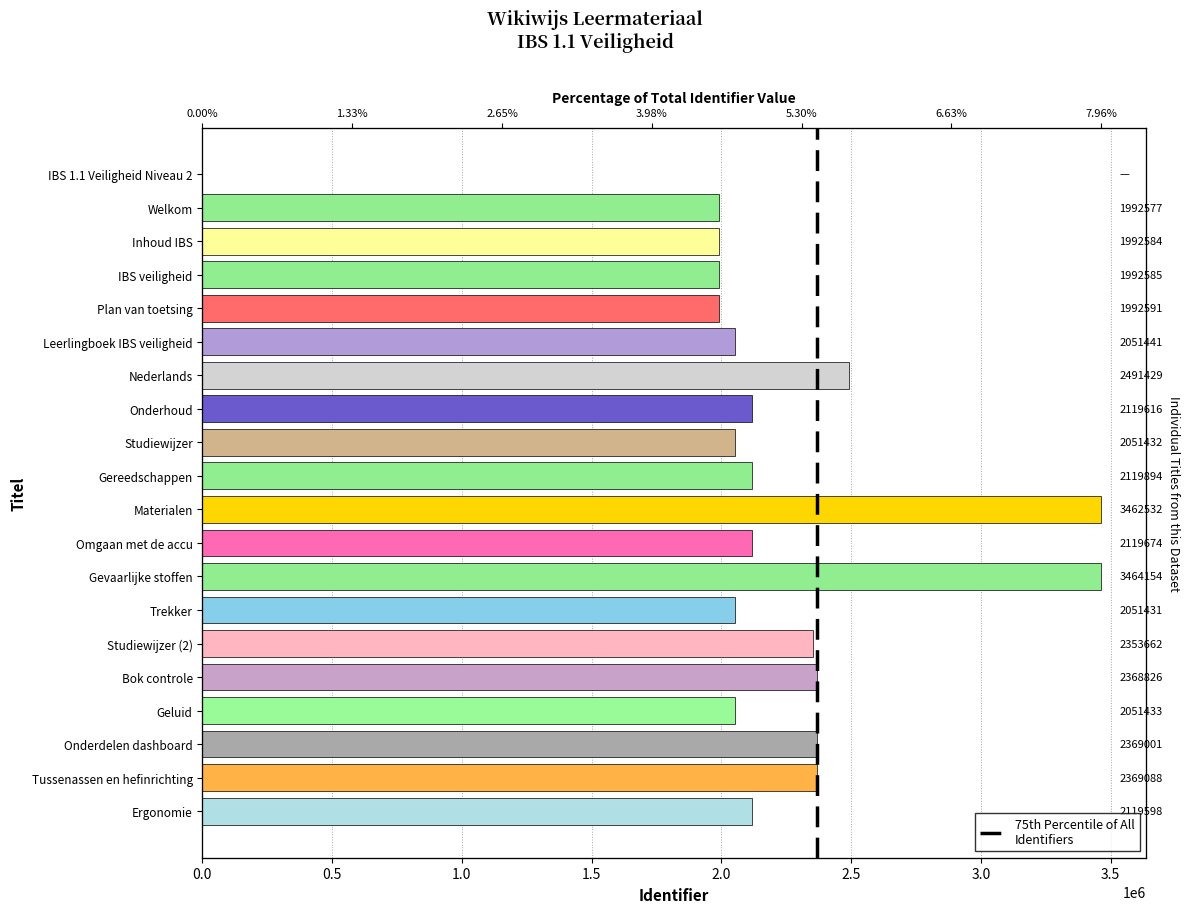

What is the value of the 2nd bar from the left?

1992577